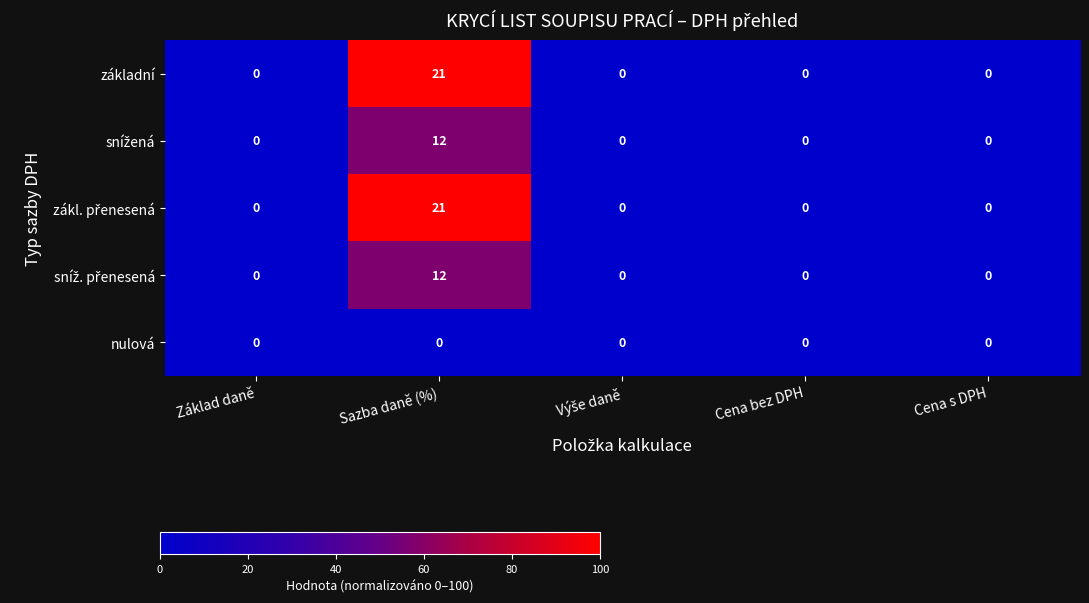

What is the maximum value shown in the chart?

21